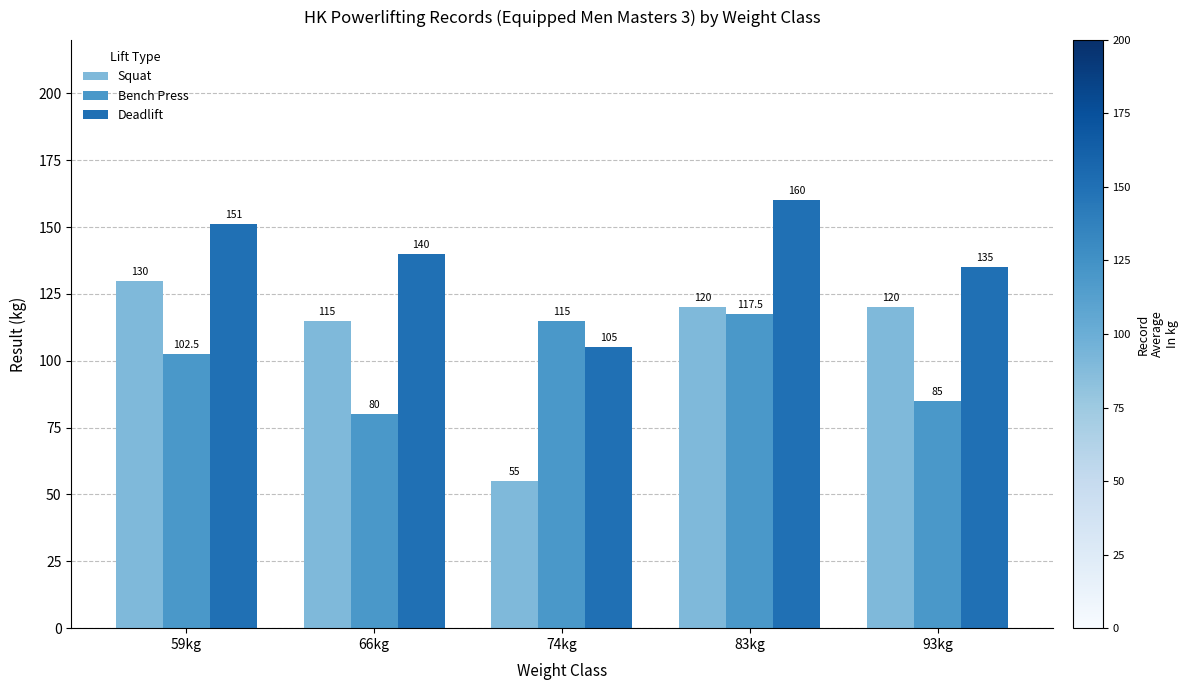

True or false: Bench Press has a value of 52.4 at 74kg.

False